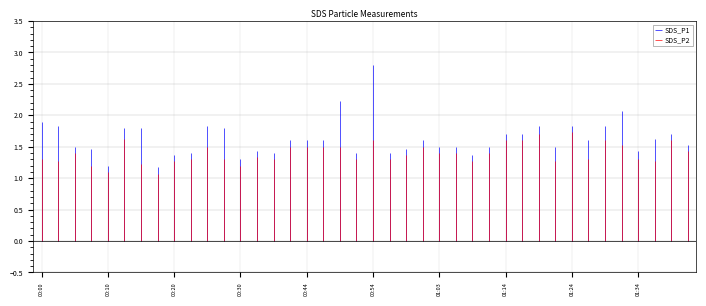

Reading left to right, transcribe all the data shown in this chart.

SDS_P1: 1.9	1.8	1.5	1.5	1.2	1.8	1.8	1.2	1.4	1.4	1.8	1.8	1.3	1.4	1.4	1.6	1.6	1.6	2.2	1.4	2.8	1.4	1.5	1.6	1.5	1.5	1.4	1.5	1.7	1.7	1.8	1.5	1.8	1.6	1.8	2.1	1.4	1.6	1.7	1.5
SDS_P2: 1.3	1.3	1.4	1.2	1.1	1.6	1.2	1.1	1.3	1.3	1.5	1.3	1.2	1.3	1.3	1.5	1.5	1.5	1.5	1.3	1.6	1.3	1.4	1.5	1.4	1.4	1.3	1.4	1.6	1.6	1.7	1.3	1.7	1.3	1.6	1.5	1.3	1.3	1.6	1.4